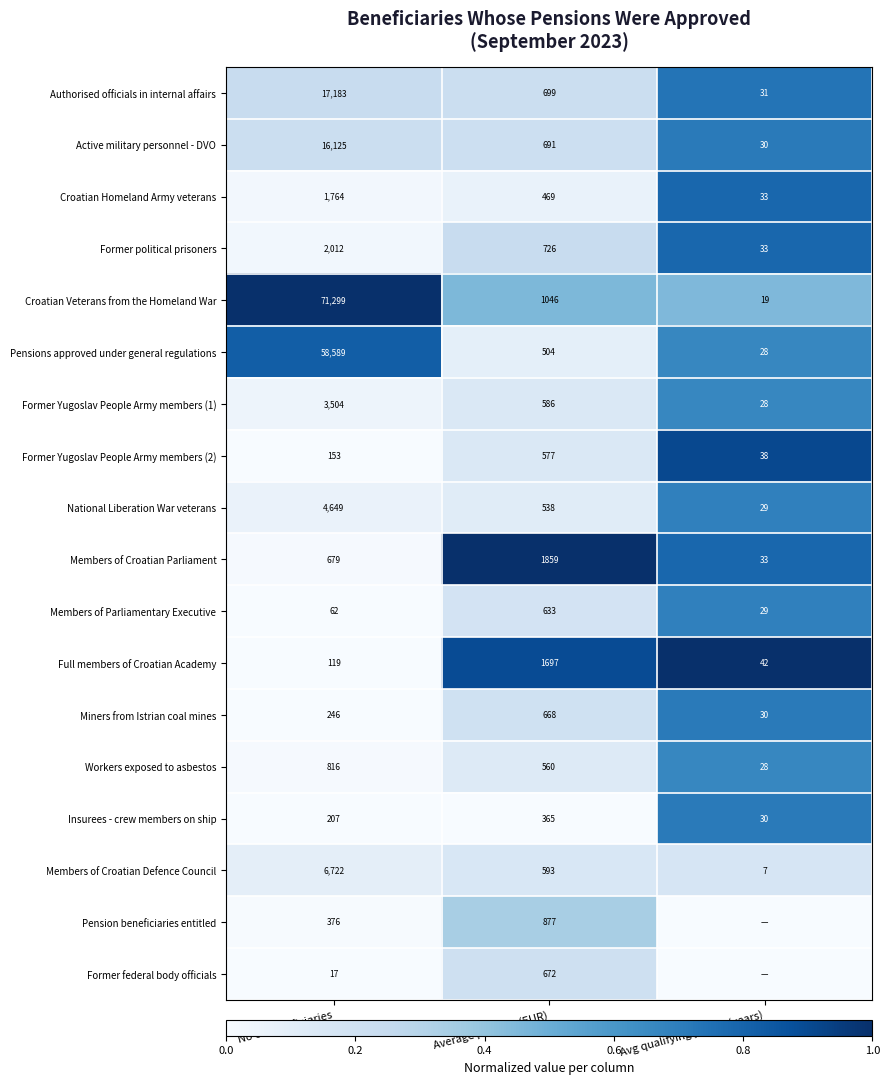

Is the value of Croatian Veterans from the Homeland War at Avg qualifying period (years) greater than the value of Pensions approved under general regulations at No of beneficiaries?

No